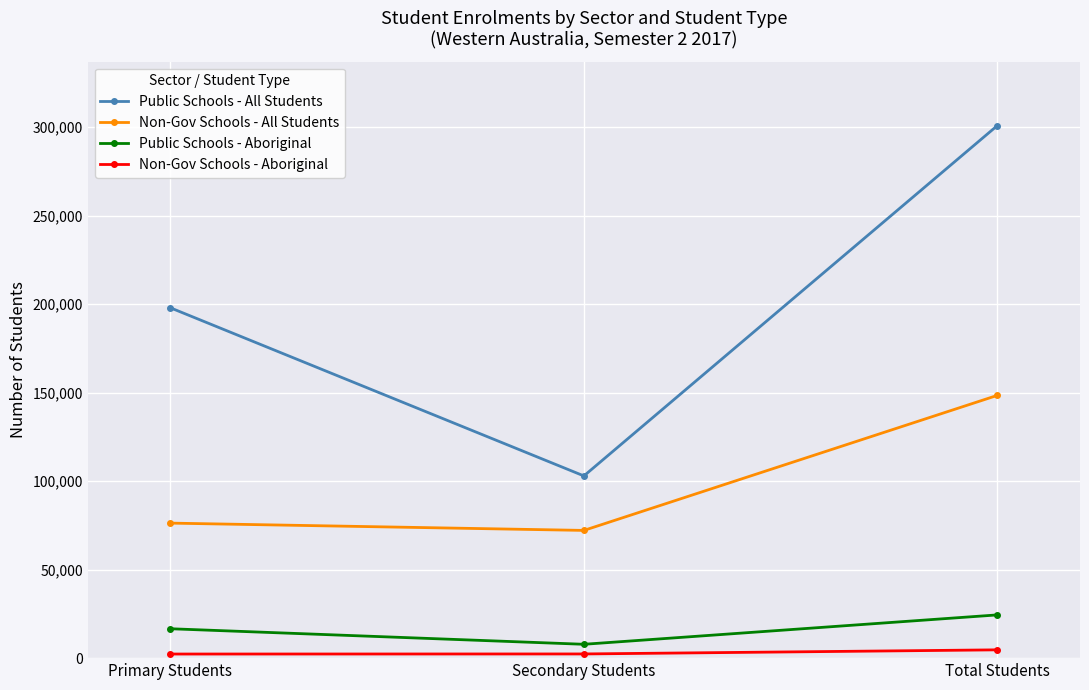

What is the minimum value for Public Schools - Aboriginal?

7822